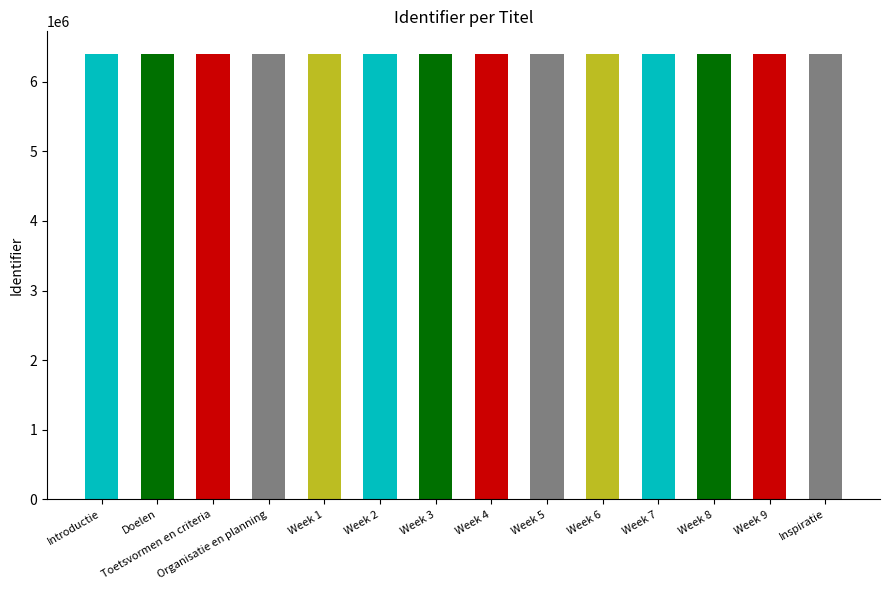

Is it true that the value at Week 6 is 6404556?

True